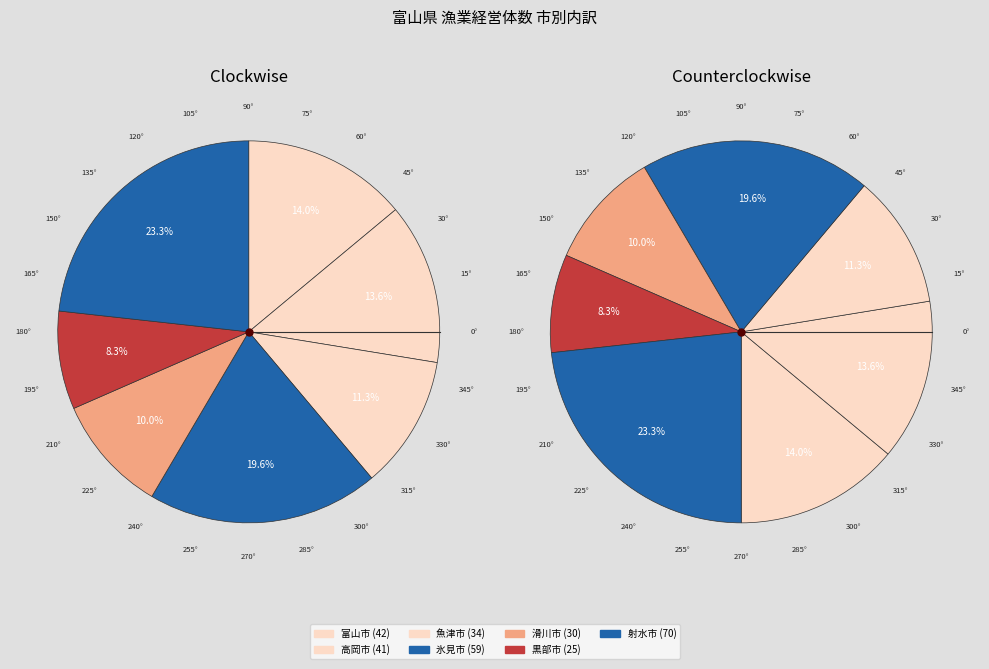

True or false: 富山市 accounts for 14% of the total.

True